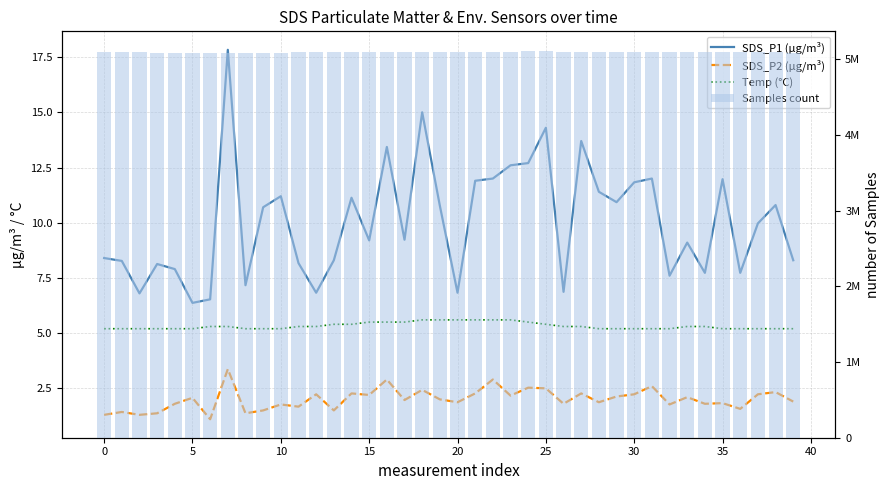

Which has a higher value, 0 or 35?

35